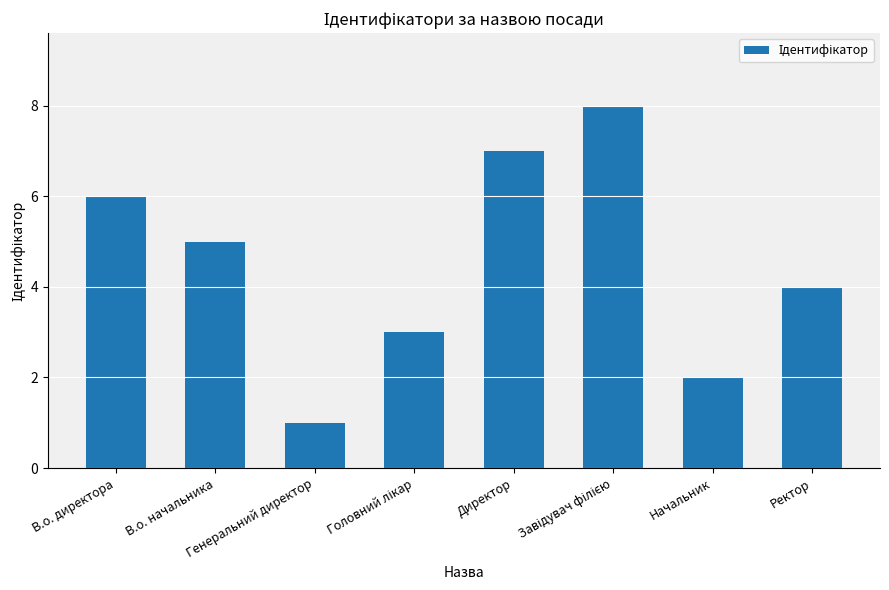

What is the sum of all values?

36